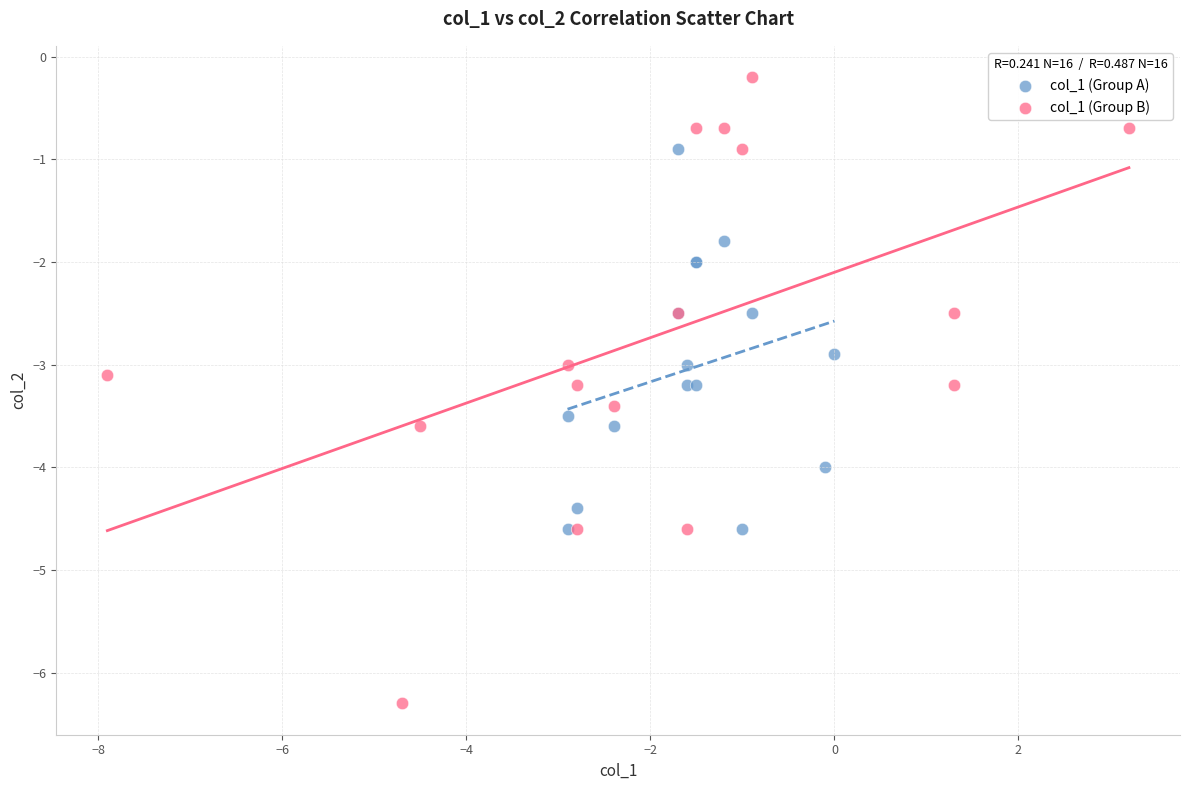

Which series reaches the minimum Y coordinate?

col_1 (Group B)